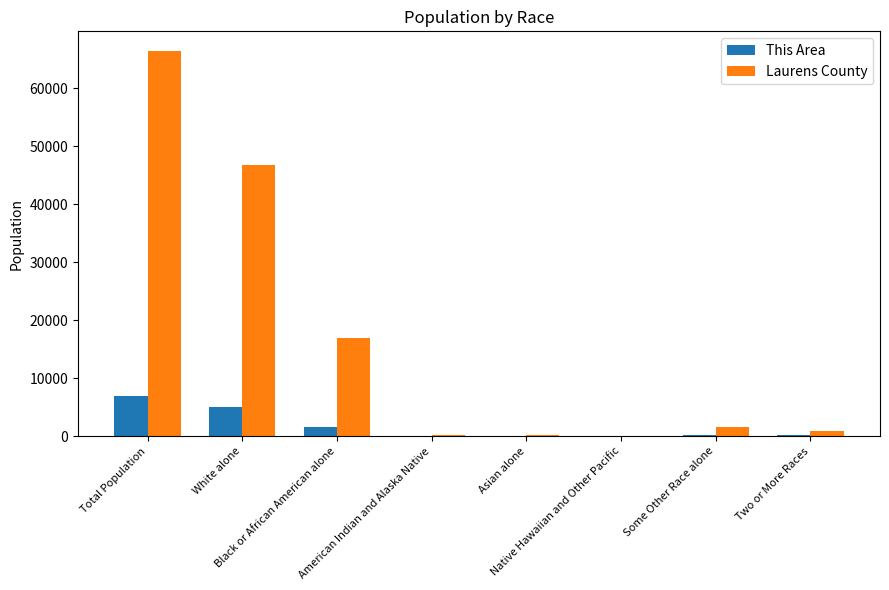

What is the greatest value displayed?

66537